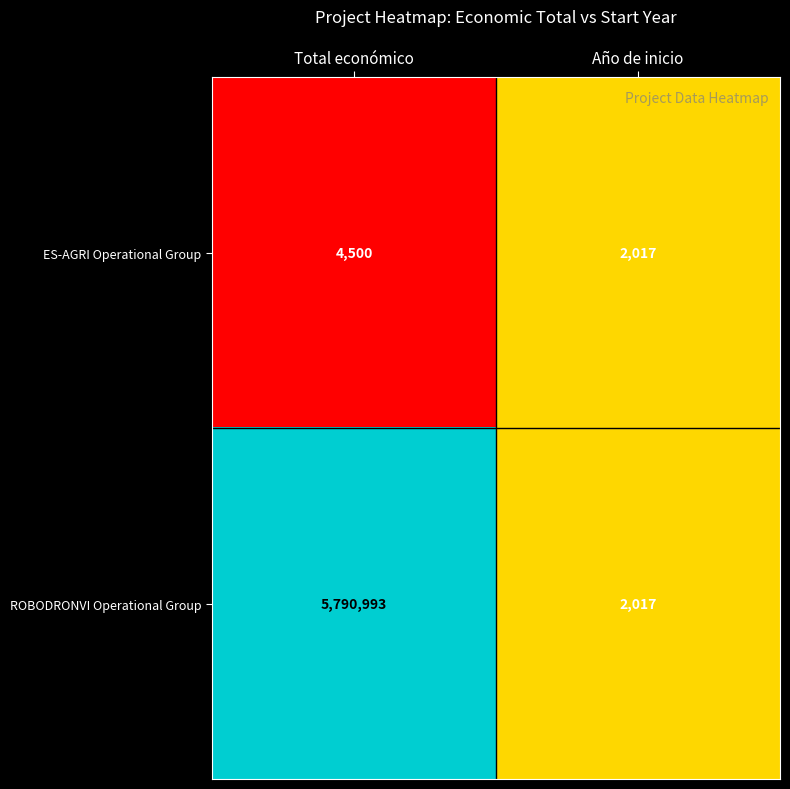

Is the value of ROBODRONVI Operational Group at Total económico greater than the value of ES-AGRI Operational Group at Total económico?

Yes